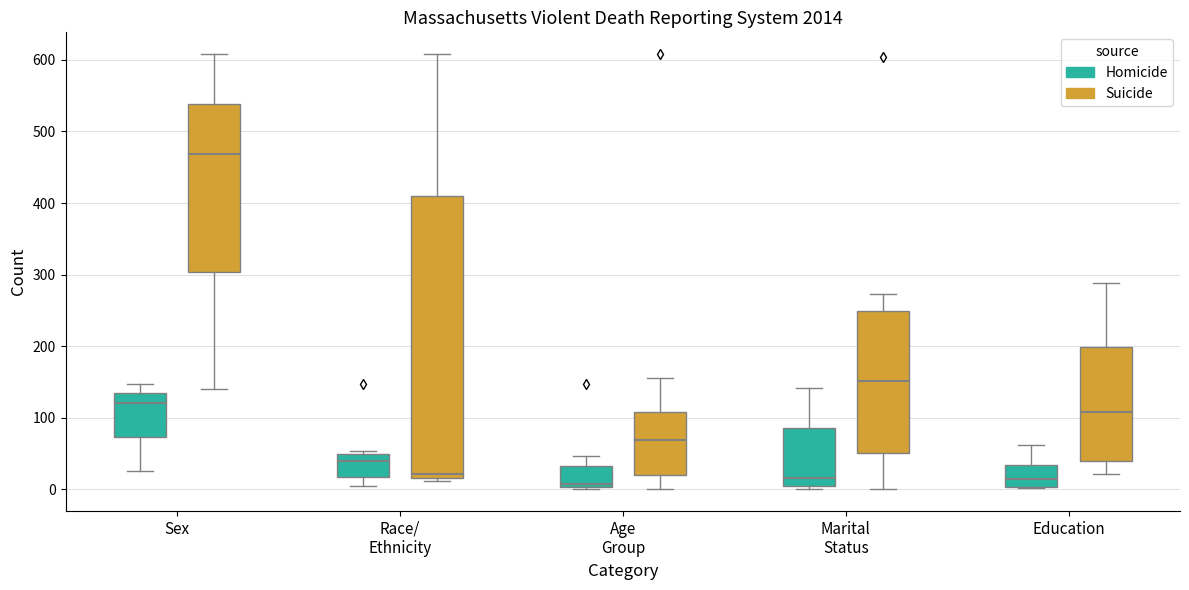

Which box has the highest median line?

Sex (Suicide)